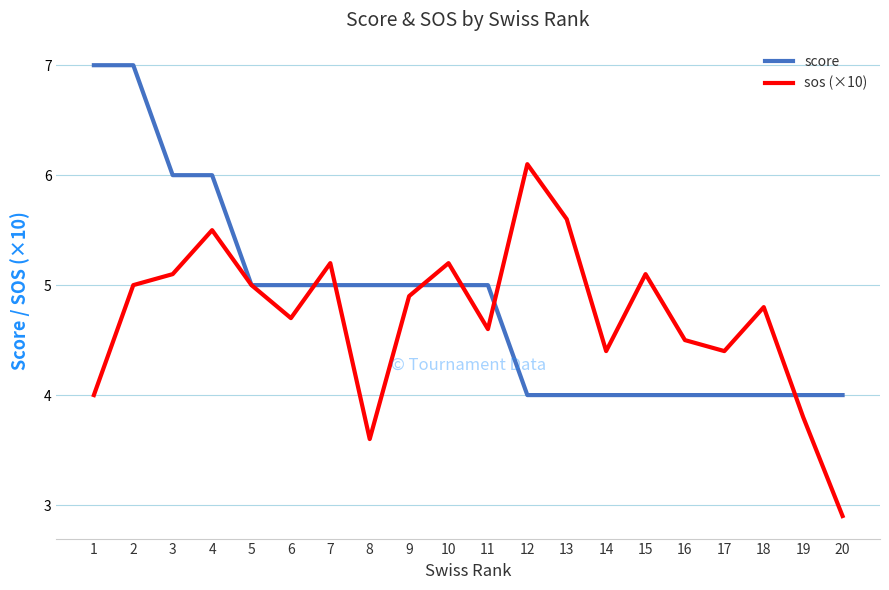

List the series in order of their peak value, highest first.

score, sos (×10)